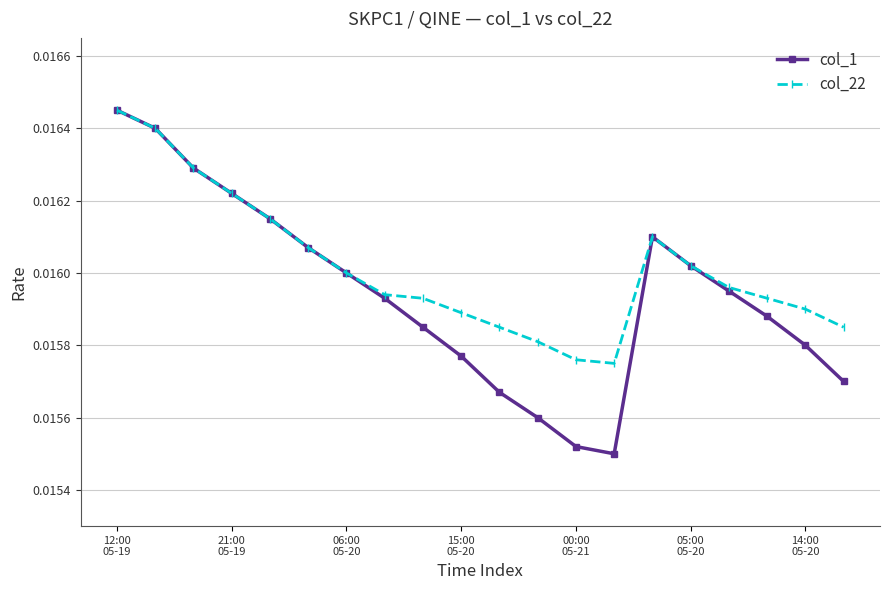

Does the chart display data point markers on the line(s)?

Yes